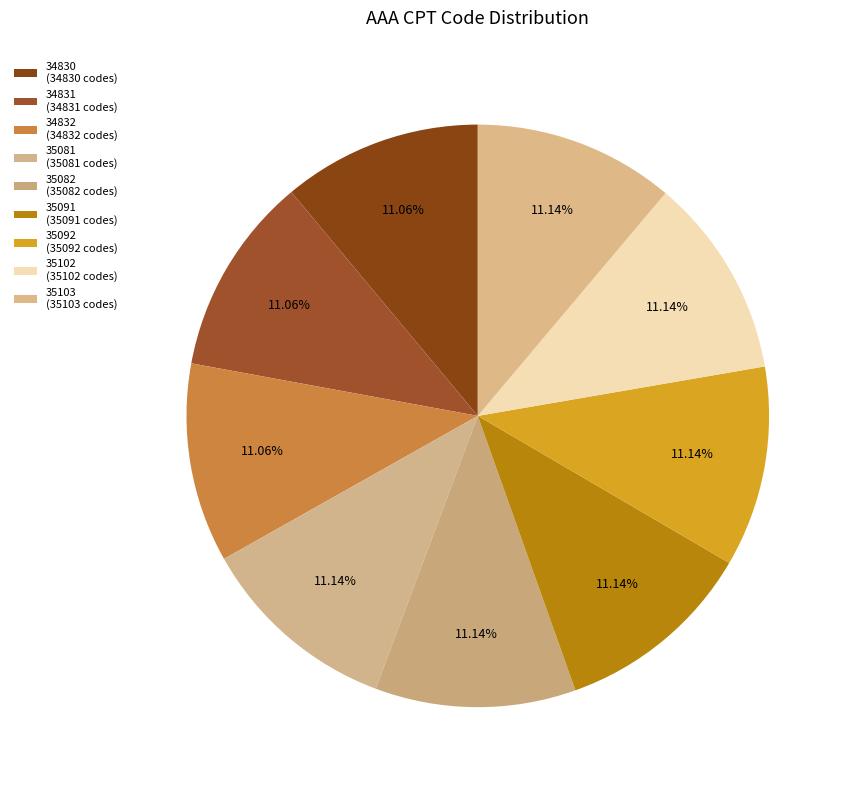

How many slices are in this pie chart?

9